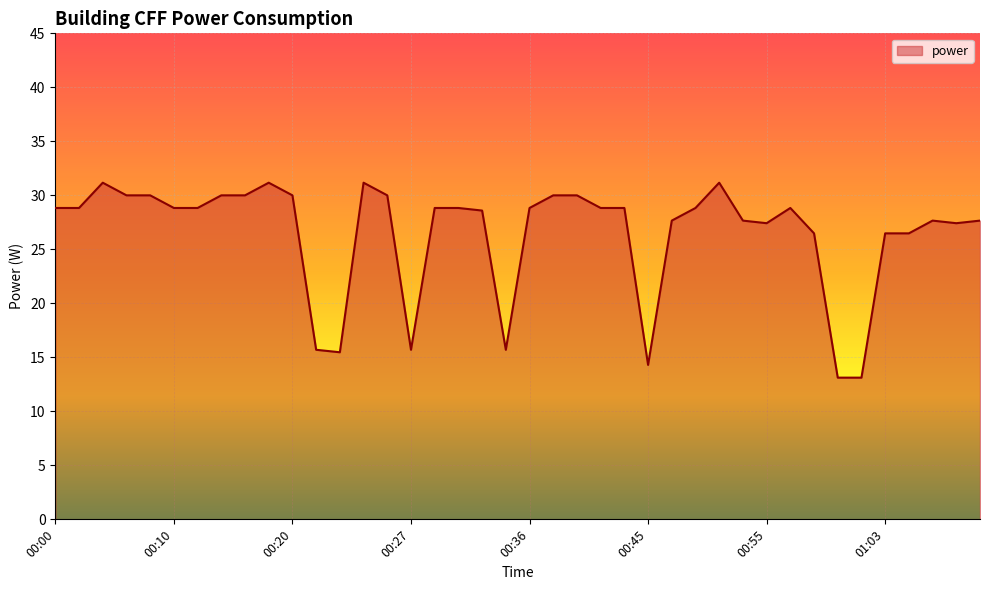

How many lines are shown in the chart?

1